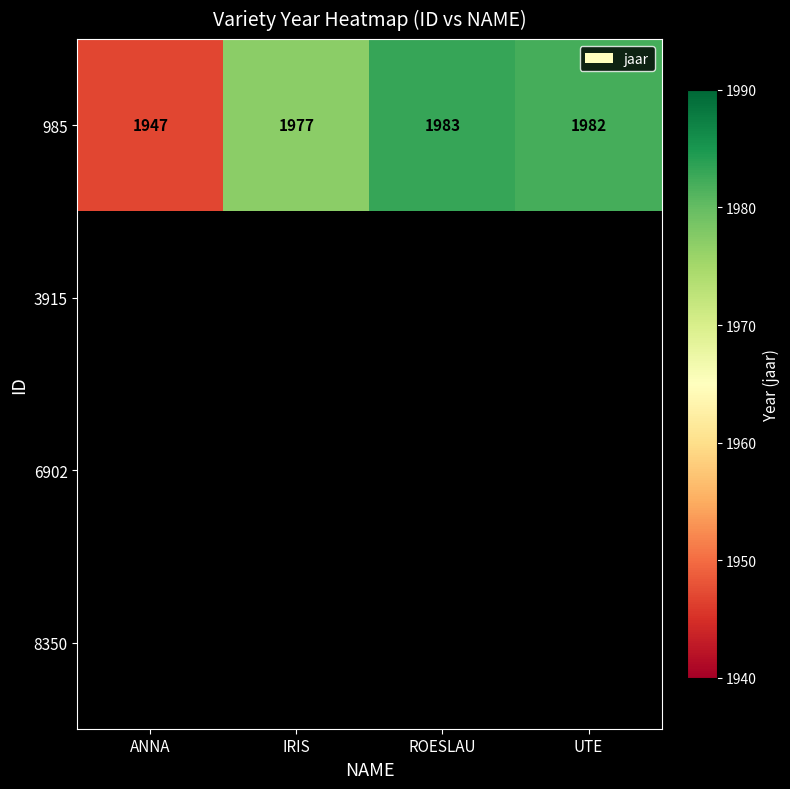

True or false: 985 has a value of 1977 at IRIS.

True